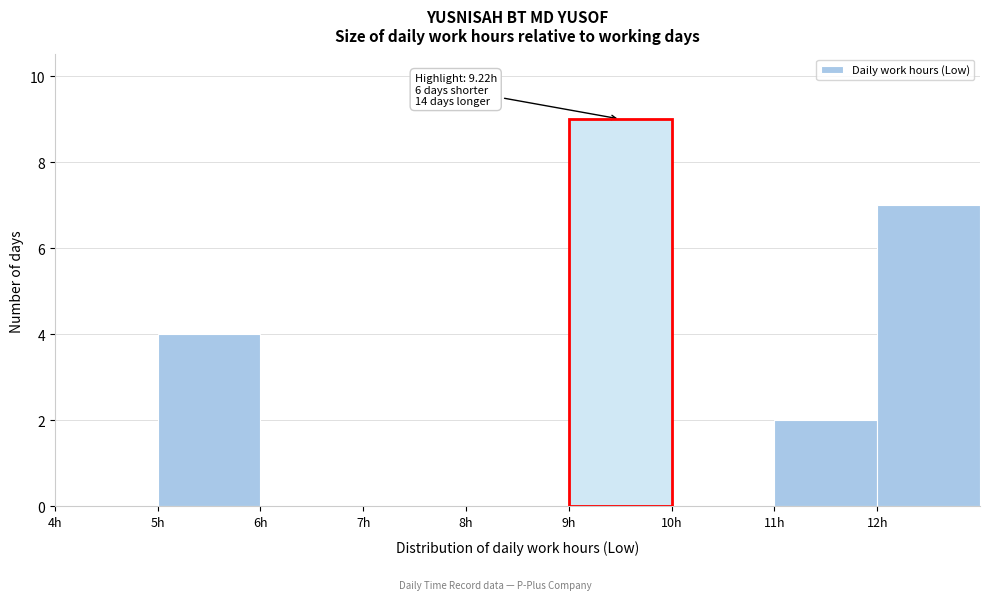

Over which range of the x-axis is the bar tallest?

9 to 10